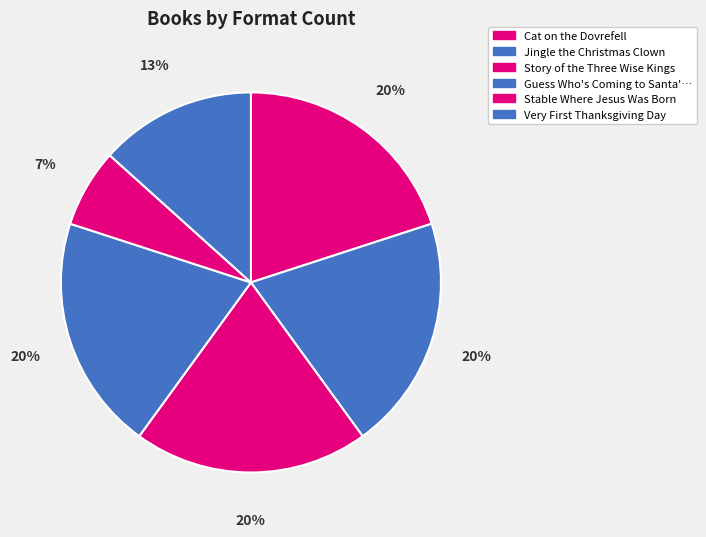

Count the number of slices in the pie.

6